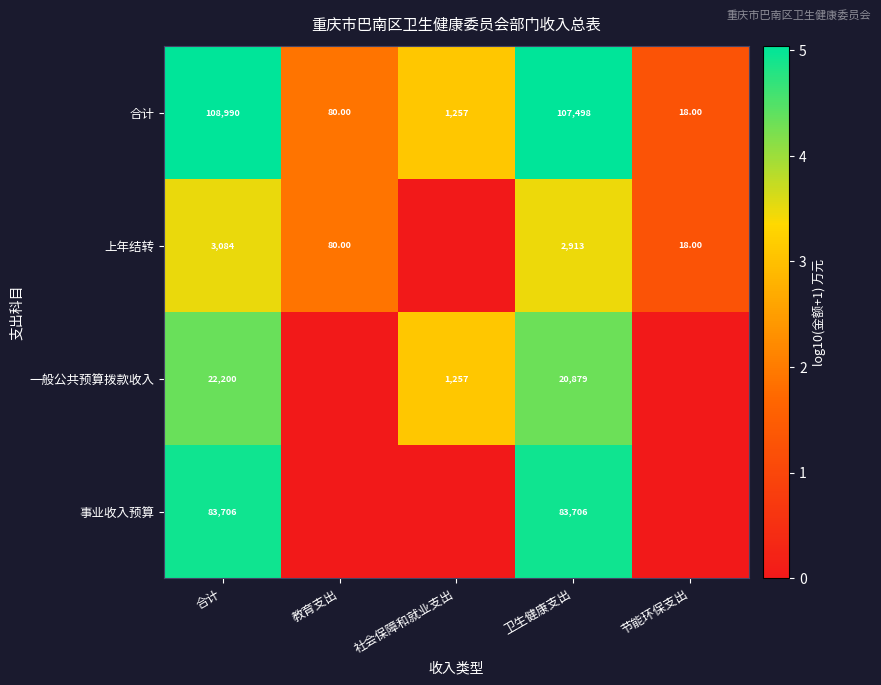

What is the total value across all series at 合计?

217980